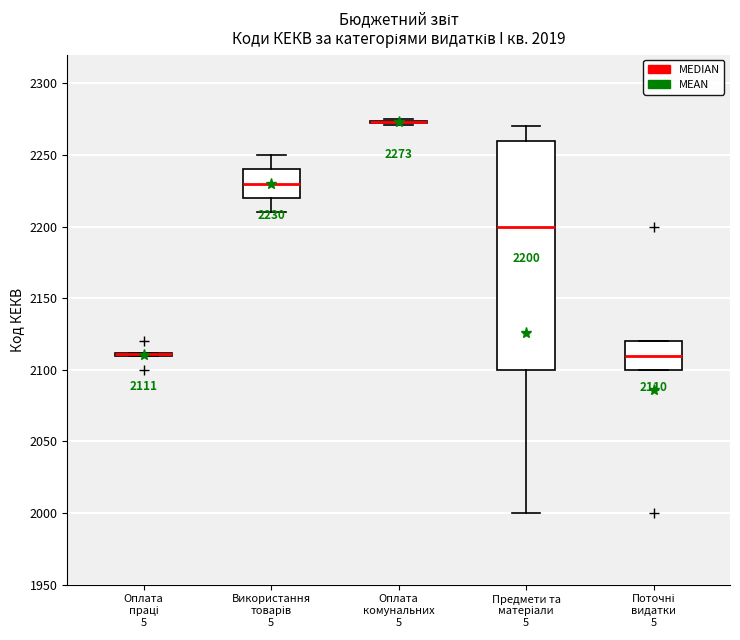

Comparing the boxes themselves (not the whiskers), which one is the tallest?

Предмети та матеріали 5